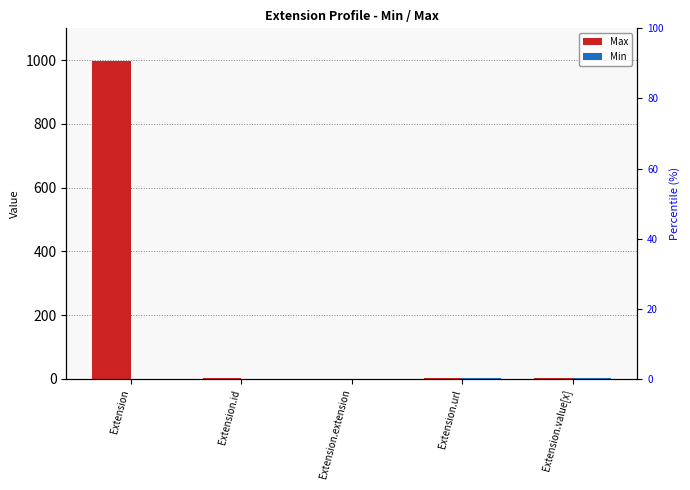

Which series has the largest range (max minus min)?

Max